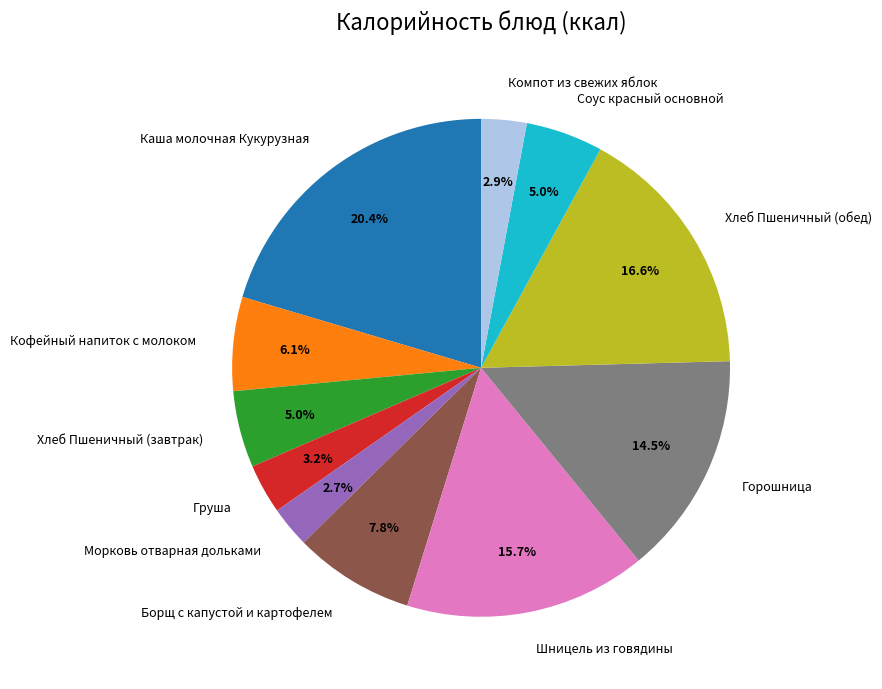

Is there any slice that represents more than half of the pie?

No